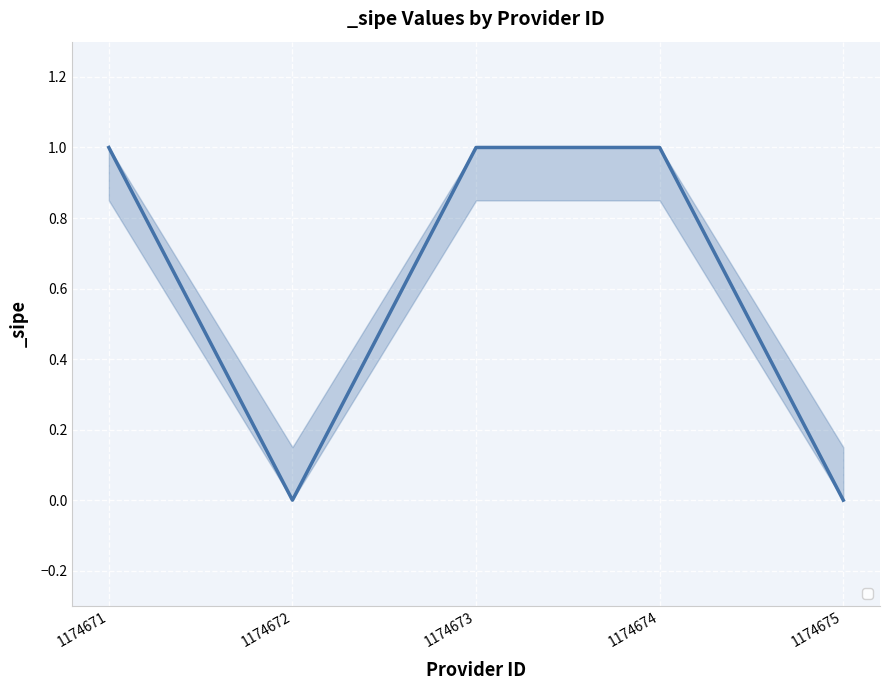

List the labels in order of value, largest first.

1174671, 1174673, 1174674, 1174672, 1174675